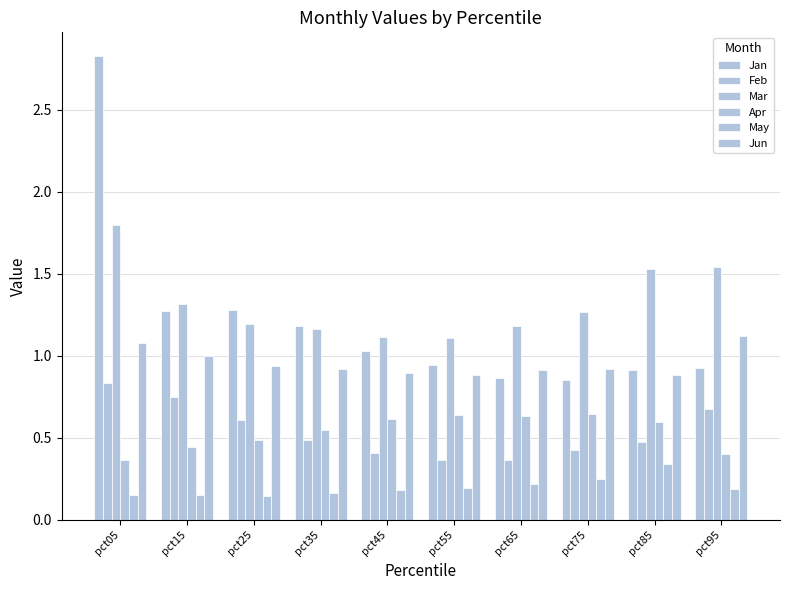

What is the sum of all Mar values?

13.2